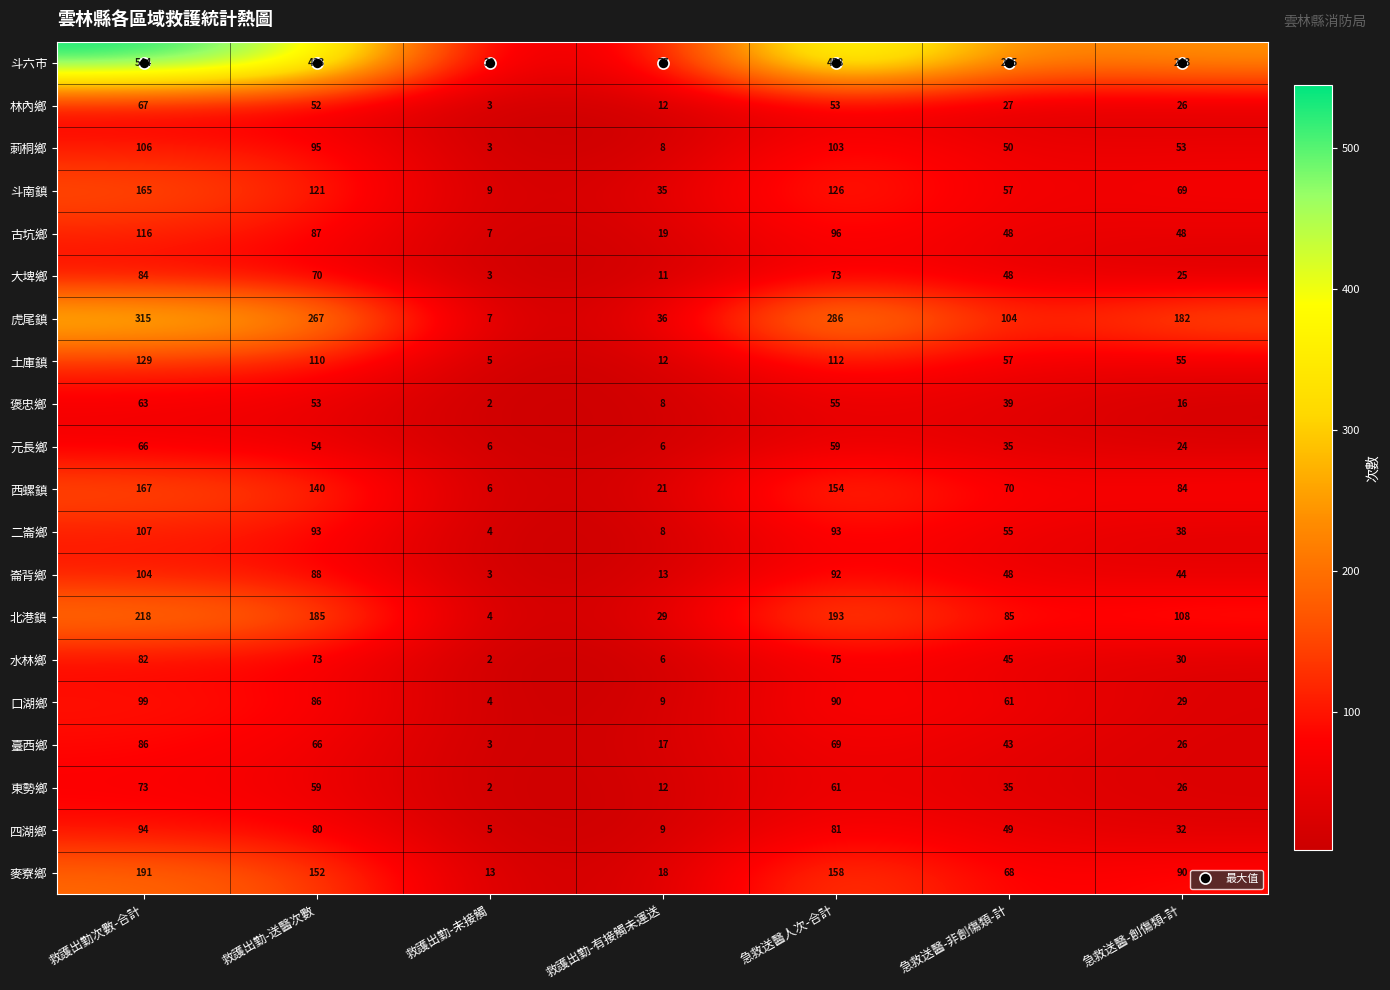

What is the spread (max minus min) of values at 救護出勤-未接觸?

28